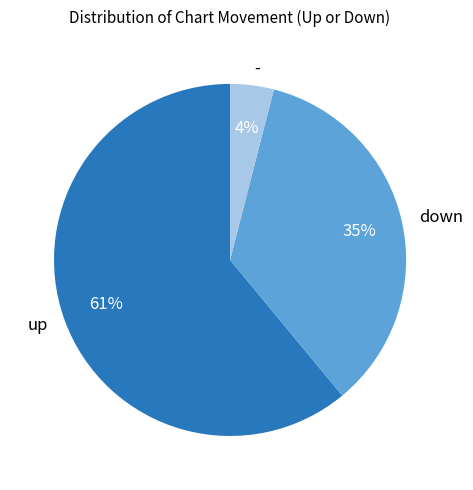

Between up and down, which is larger?

up